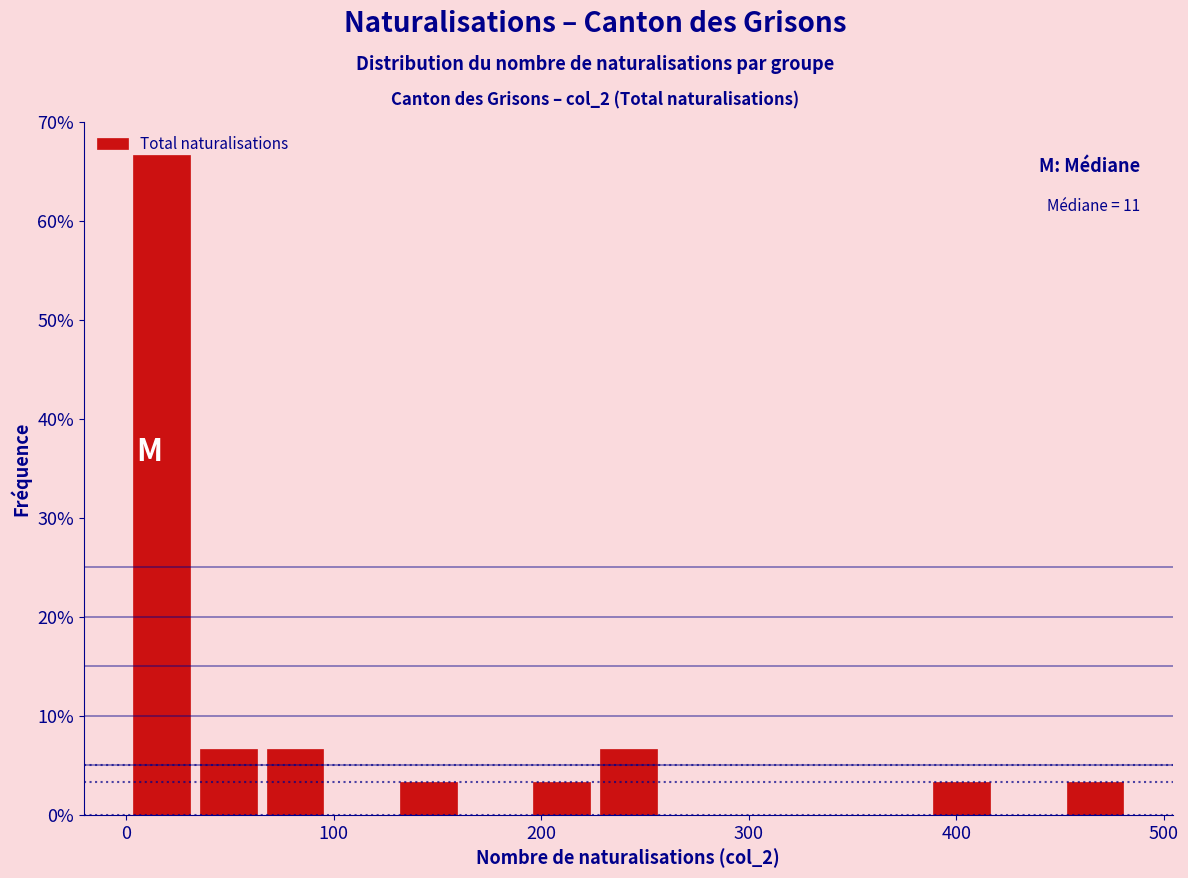

Around what value on the x-axis is the tallest bar? Give the approximate position of its centre, as read against the axis.

20